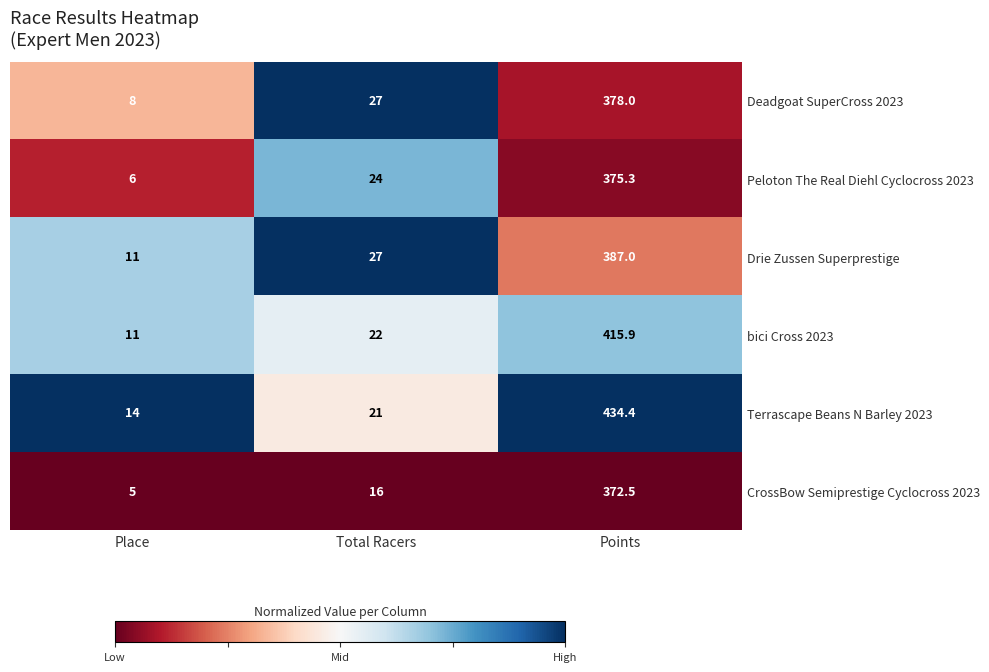

What is the difference between the Deadgoat SuperCross 2023 values at Total Racers and Points?

351.0